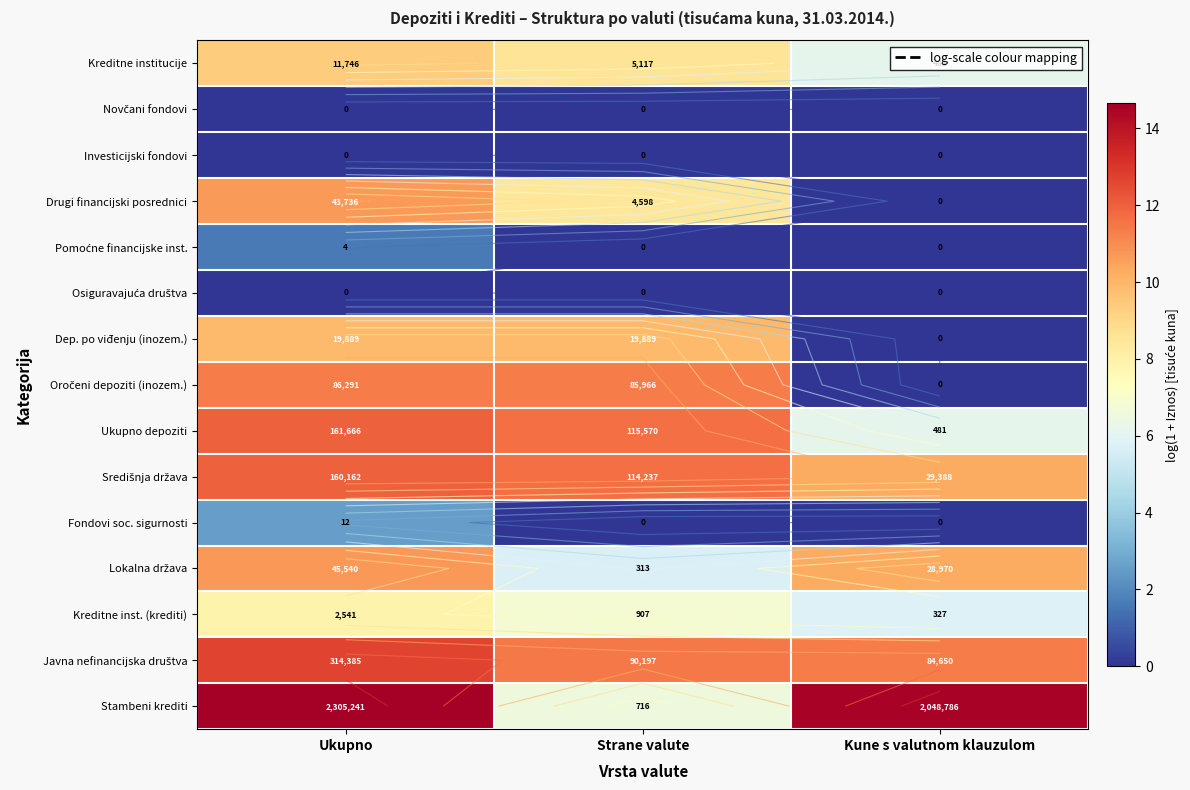

True or false: Lokalna država has a value of 10.7 at Ukupno.

True